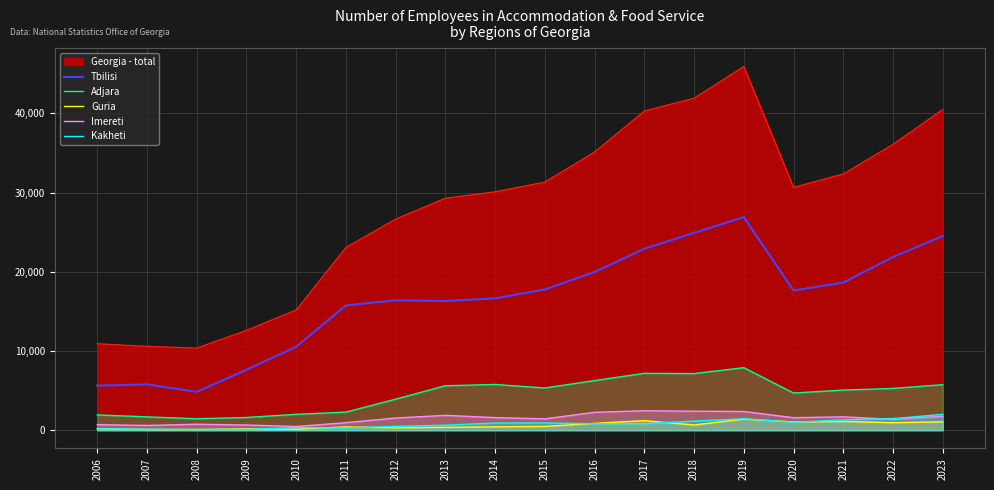

The Imereti series shows 464.0 at 2010. True or false?

True